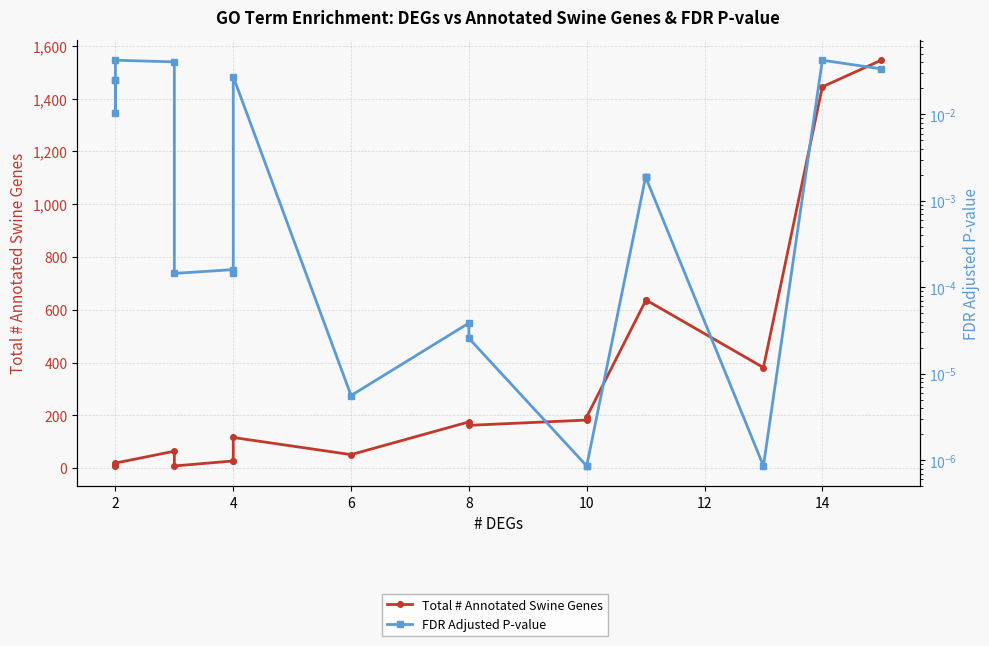

What is the value of the Total # Annotated Swine Genes point at the 2nd from the left?

8.0